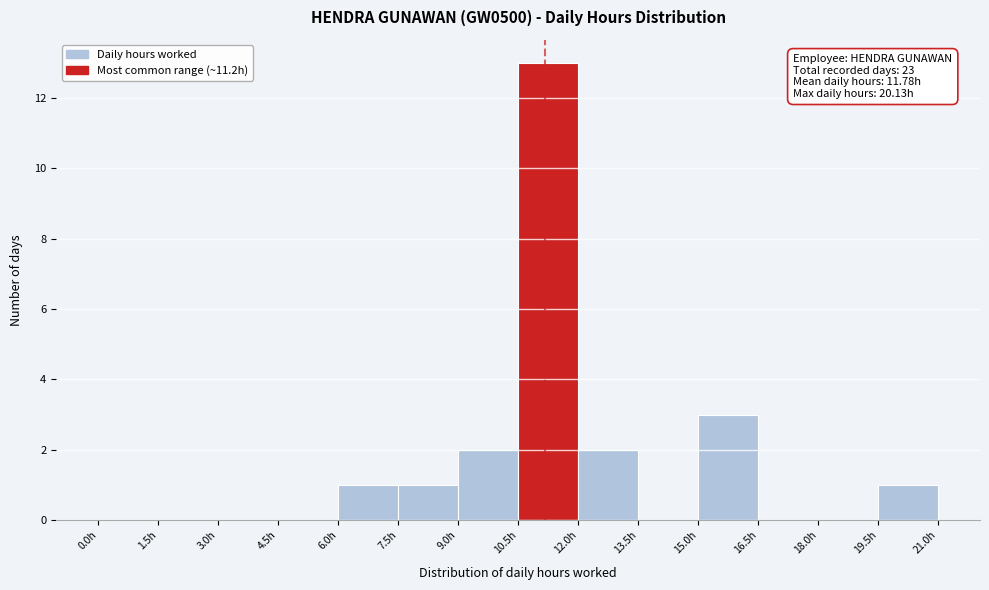

Which range on the x-axis has the tallest bar?

10.5 to 12.0